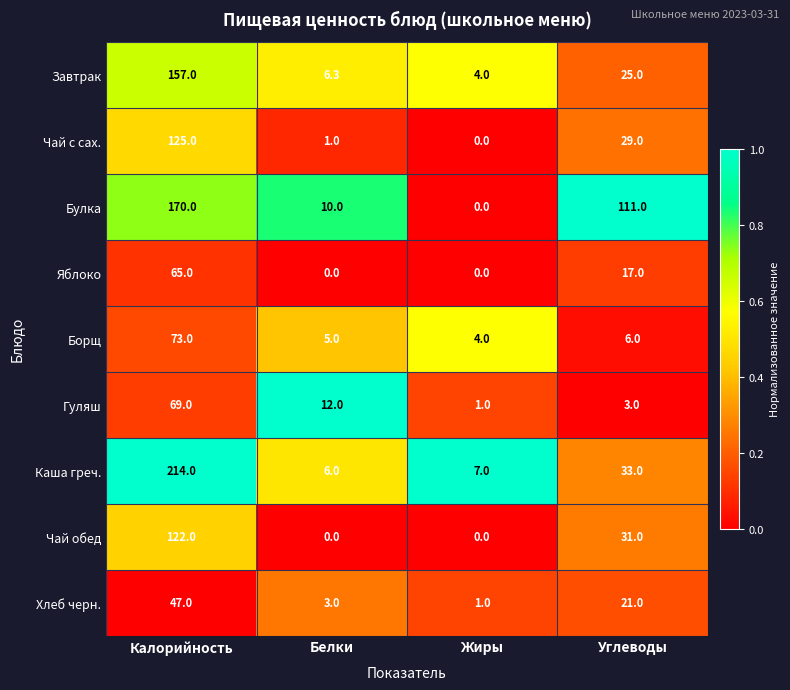

Rank the series by their maximum value, from lowest to highest.

Хлеб черн., Яблоко, Гуляш, Борщ, Чай обед, Чай с сах., Завтрак, Булка, Каша греч.